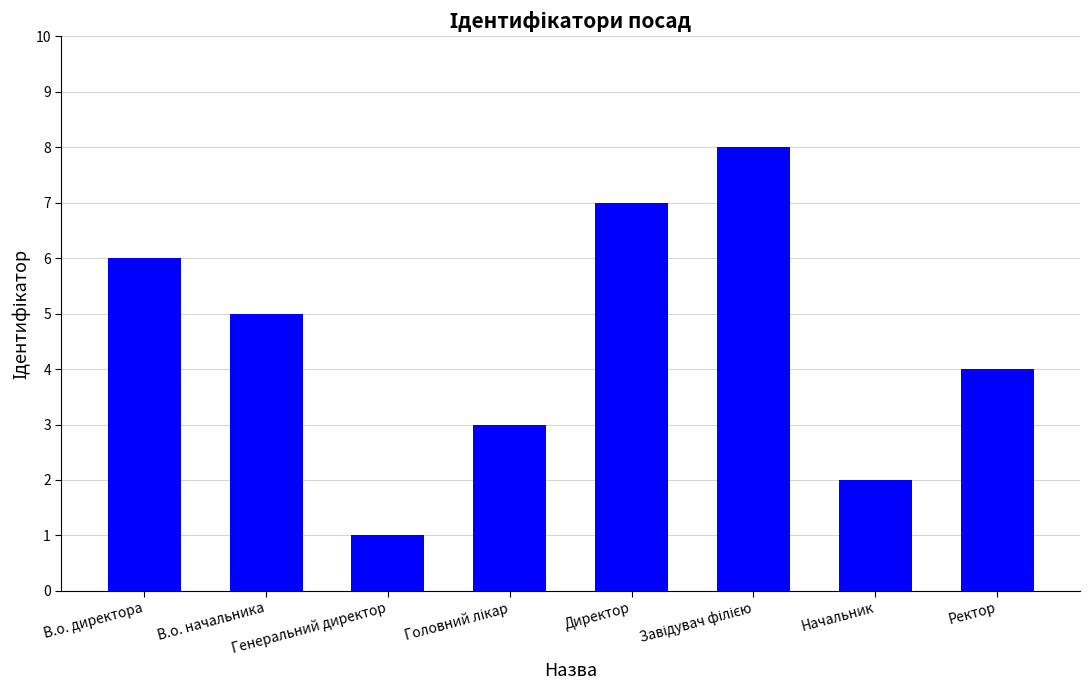

The value at В.о. директора is 3. True or false?

False